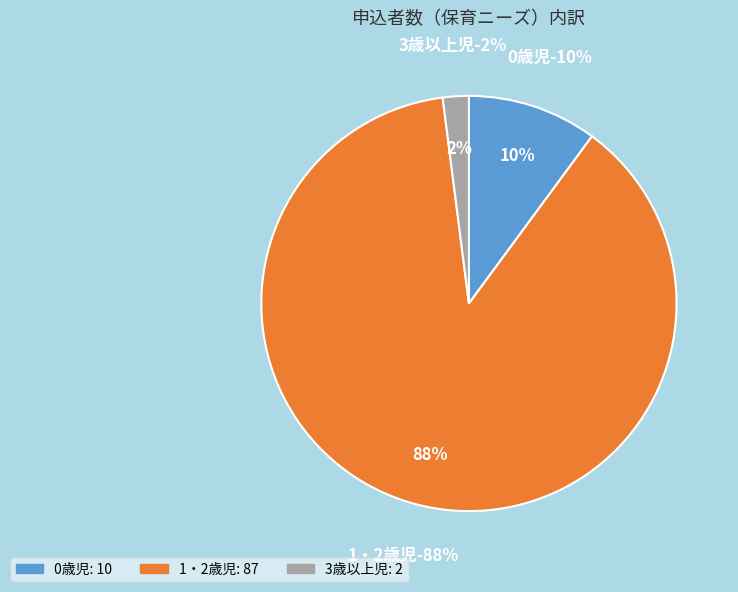

What is the change in value from 0歳児 to 3歳以上児?

-8